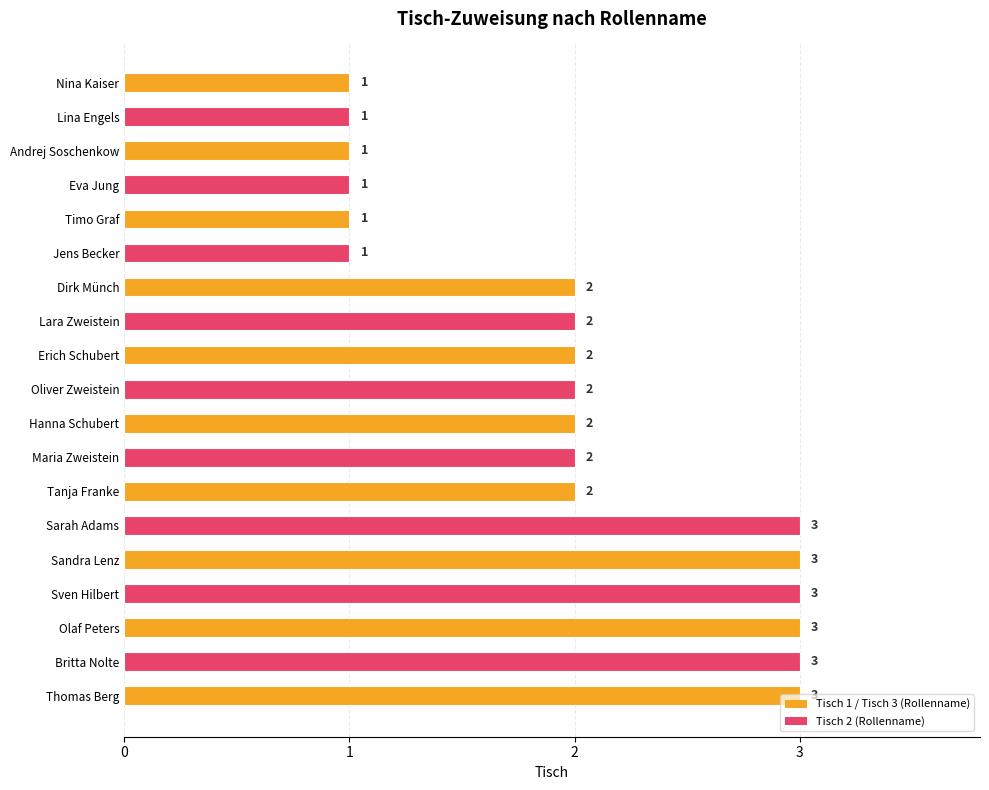

How many values are between 1 and 3?

19